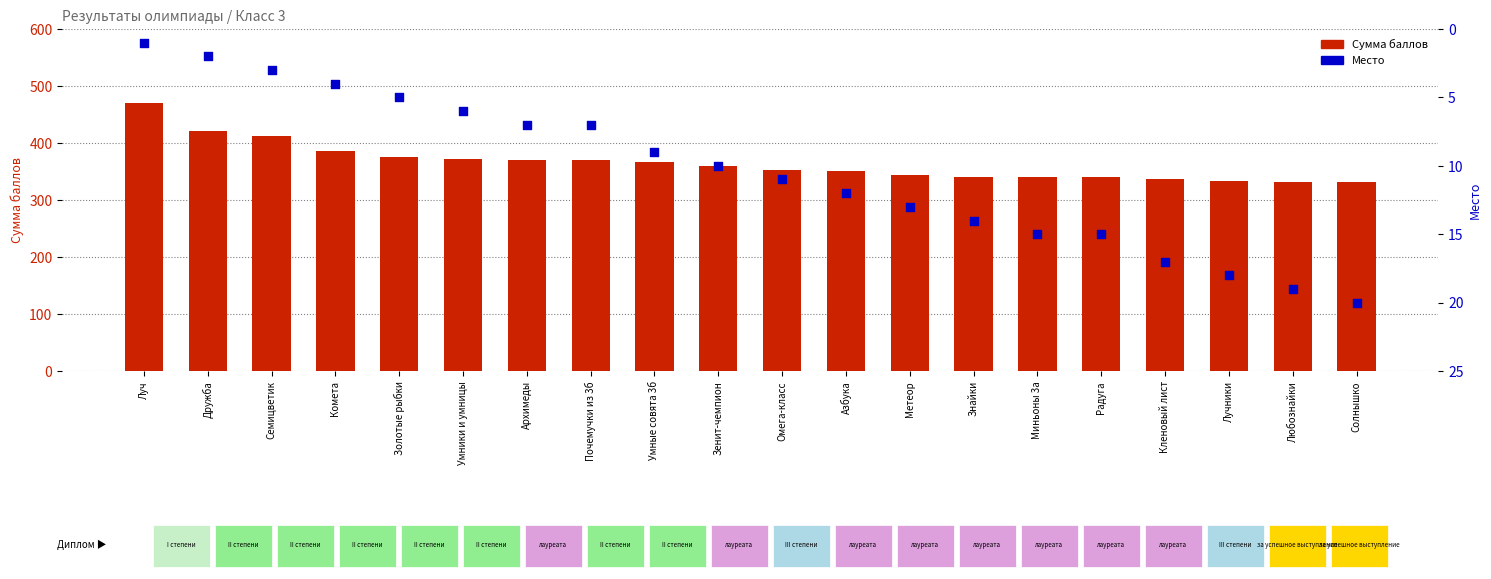

Which series has the widest spread of Y values?

Сумма баллов